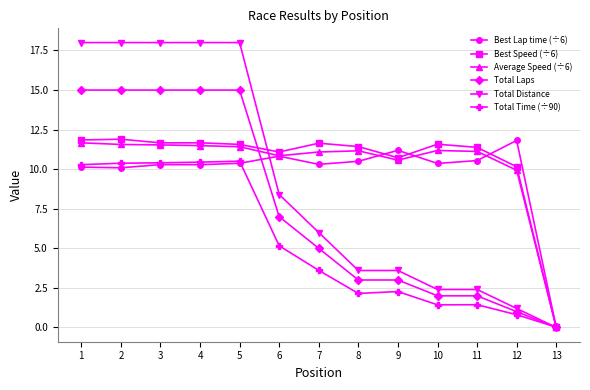

How many distinct data groups are displayed?

6